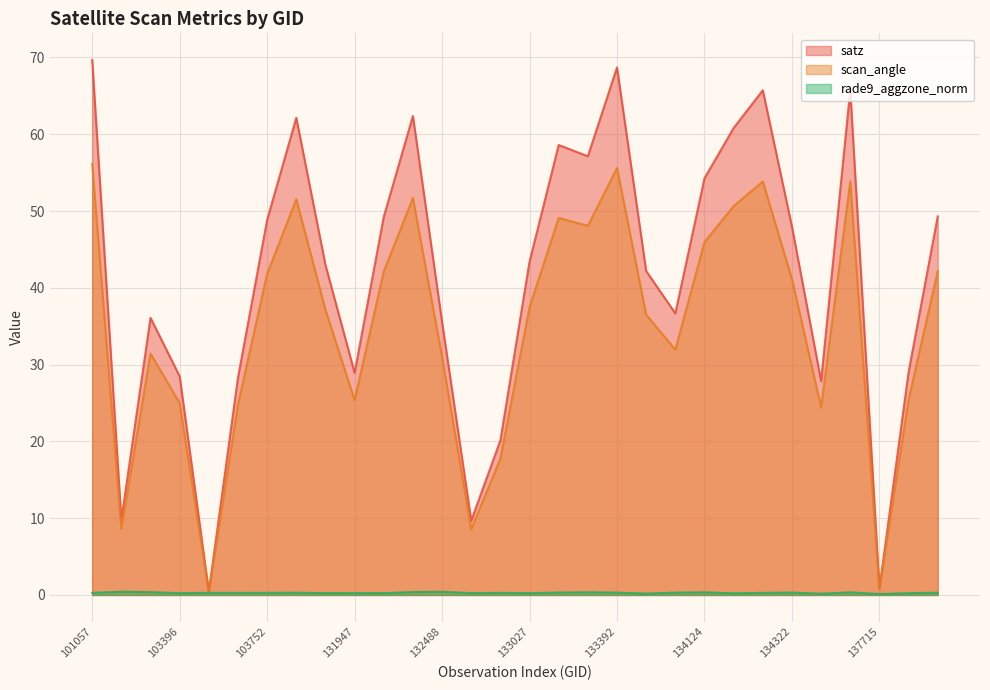

Rank the series at 102911 from lowest to highest value.

rade9_aggzone_norm, scan_angle, satz